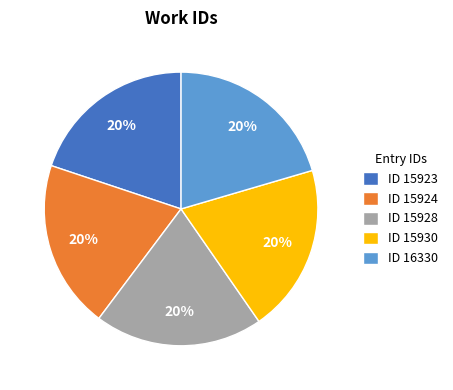

Is it true that ID 15928 is 6% of the pie?

False